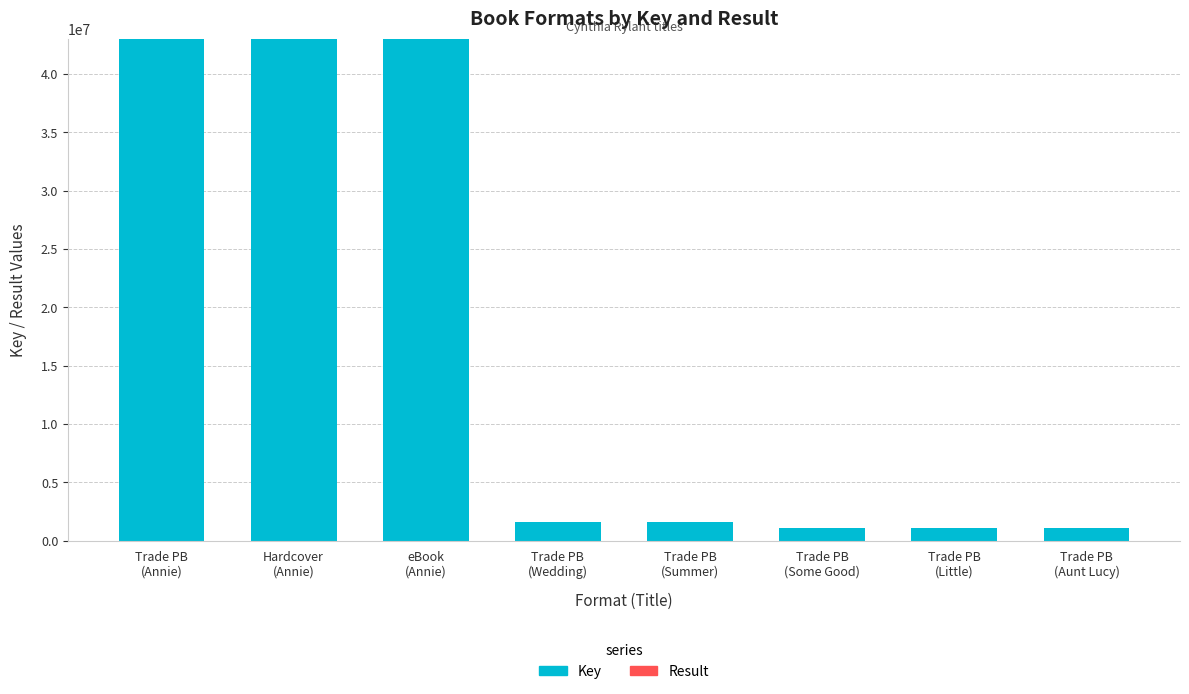

Between Trade PB
(Some Good) and Trade PB
(Little), which series saw the biggest shift?

Key